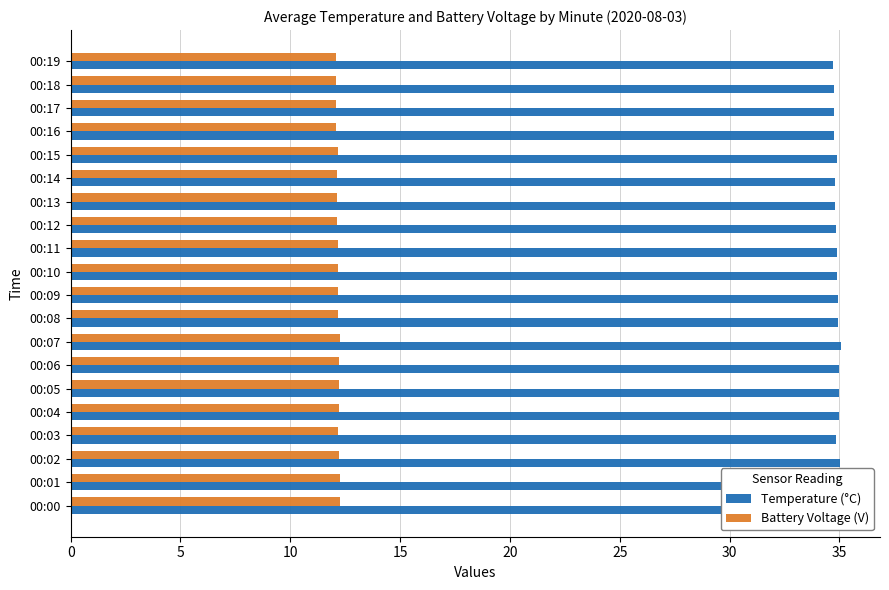

What is the smallest value displayed?

12.1